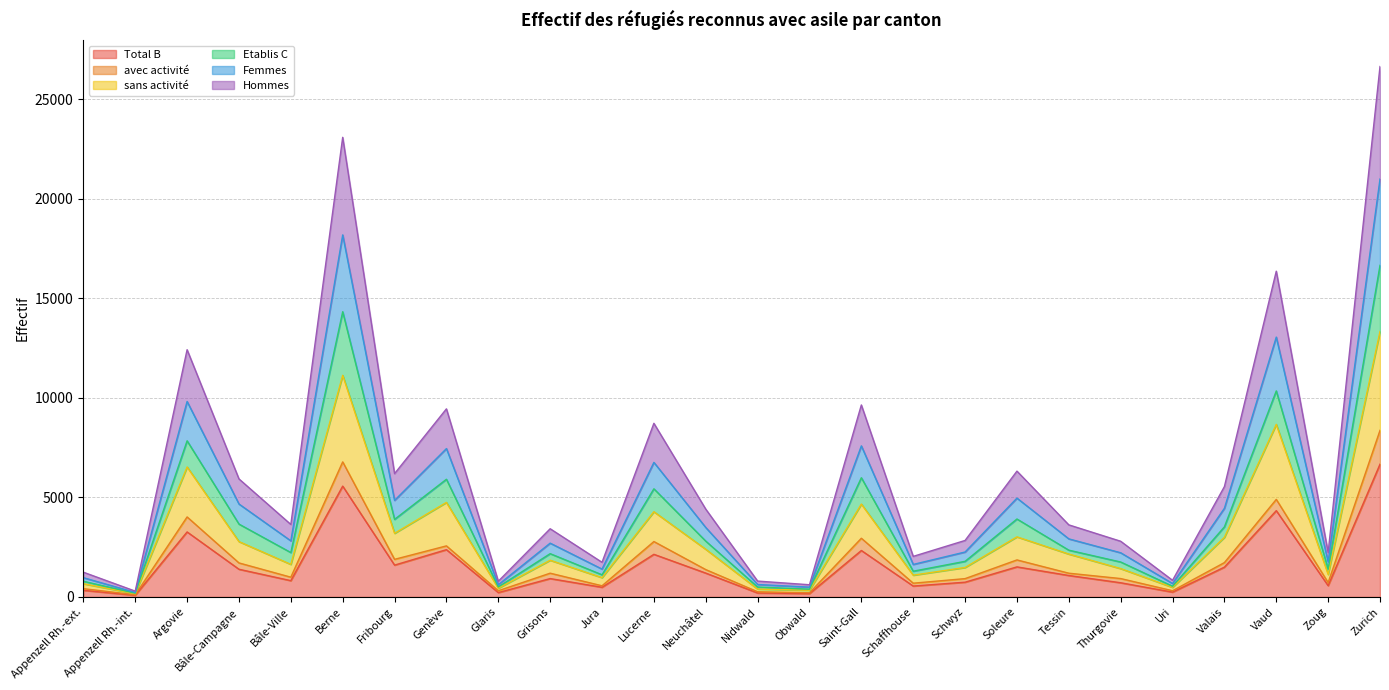

Which category has the highest value in the Total B series?

Zurich